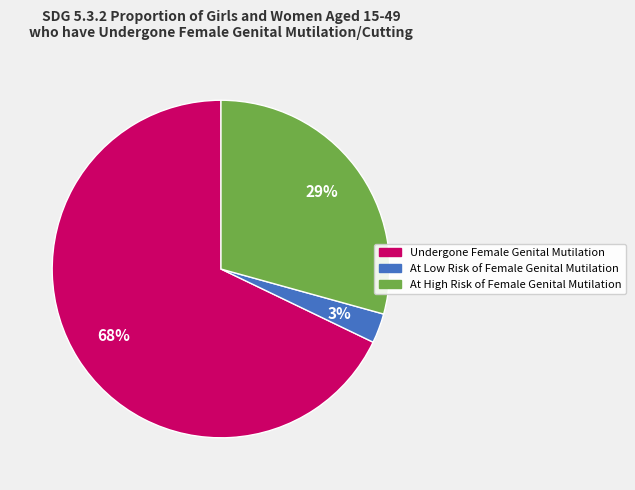

Count the number of slices in the pie.

3